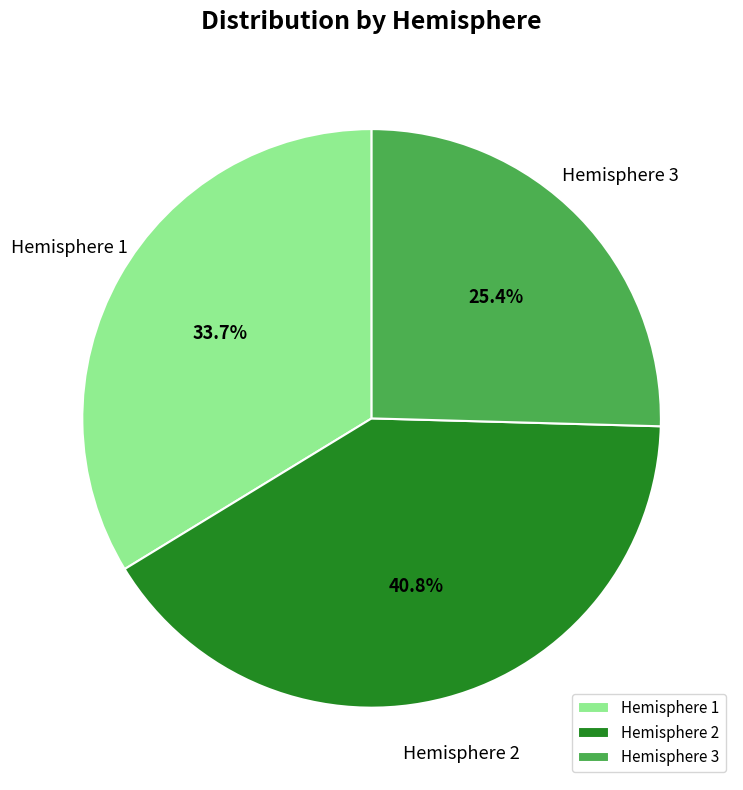

What percentage do Hemisphere 1 and Hemisphere 3 together represent?

59.2%